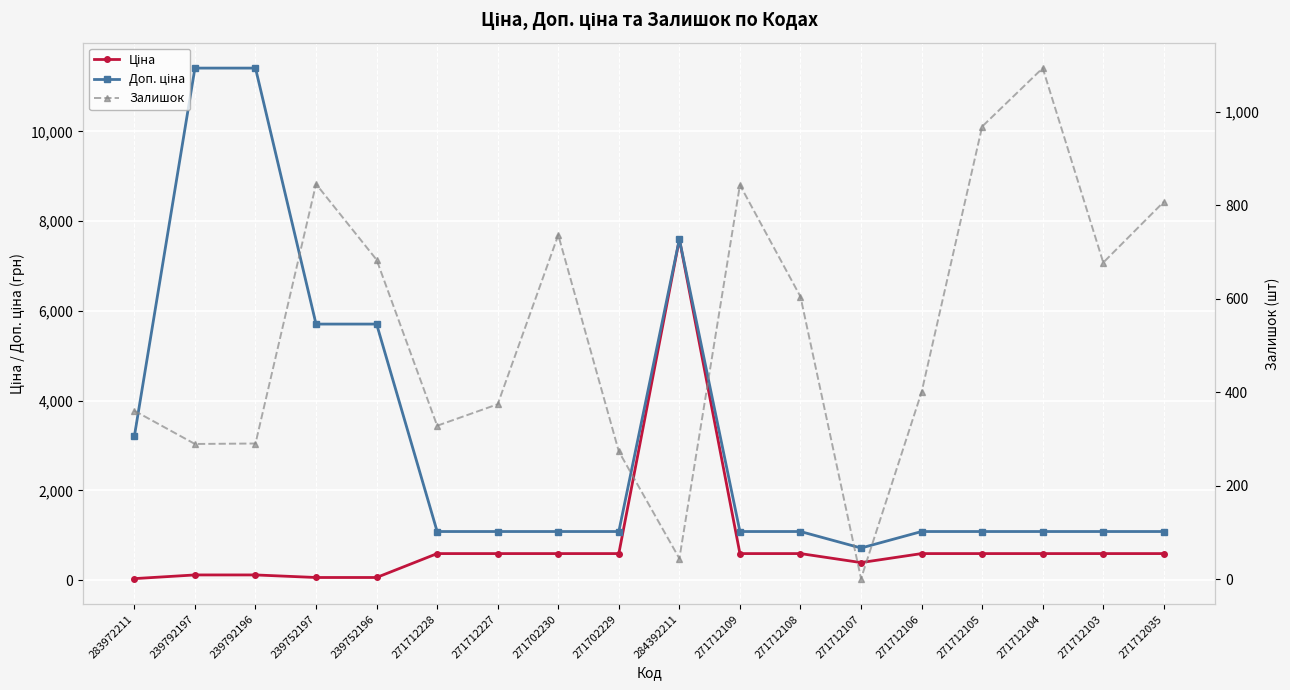

Between which two adjacent categories do Залишок and Ціна first intersect?

239752196 and 271712228